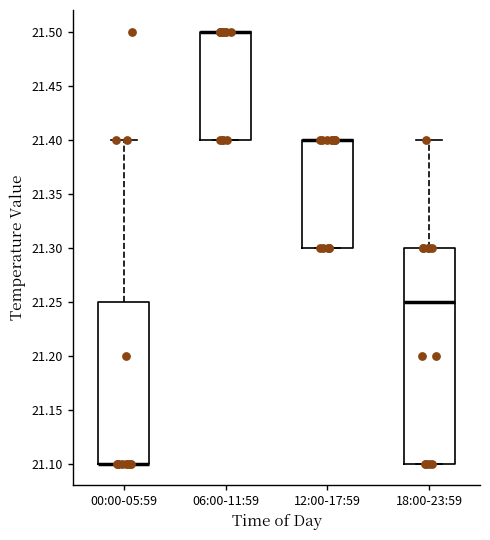

Reading left to right, read every box against the y-axis: the position of its median line, the range the box covers, and the ends of its whiskers. The values are not printed on the chart, so give them approximately, as read against the axis.

00:00-05:59: median 21.10 (drawn on the box's lower edge), box 21.10 to 21.25, whiskers 21.10 to 21.40
06:00-11:59: median 21.50 (drawn on the box's upper edge), box 21.40 to 21.50, whiskers 21.40 to 21.50
12:00-17:59: median 21.40 (drawn on the box's upper edge), box 21.30 to 21.40, whiskers 21.30 to 21.40
18:00-23:59: median 21.25, box 21.10 to 21.30, whiskers 21.10 to 21.40